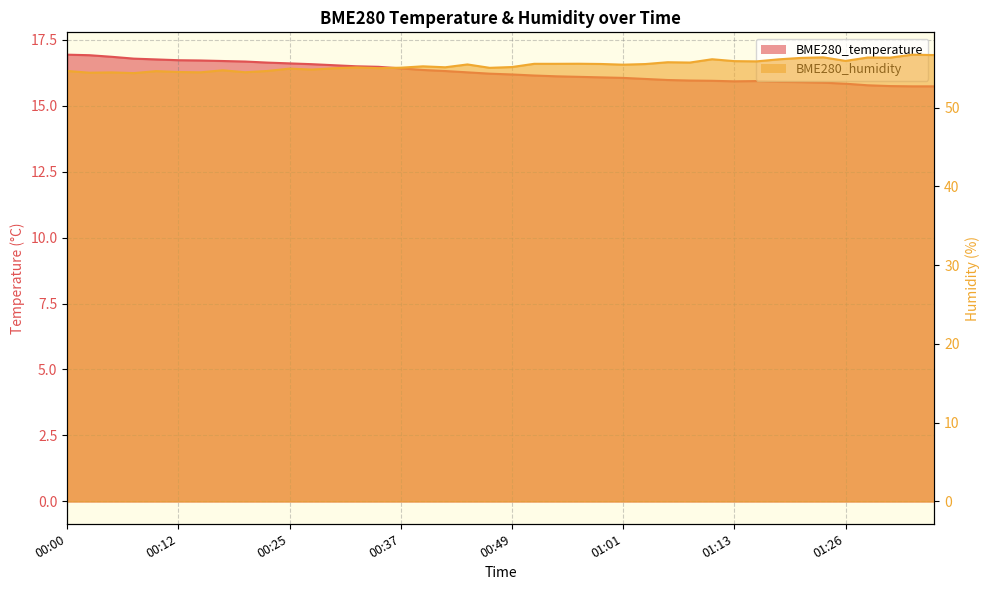

The BME280_humidity series shows 18.2 at 00:44. True or false?

False